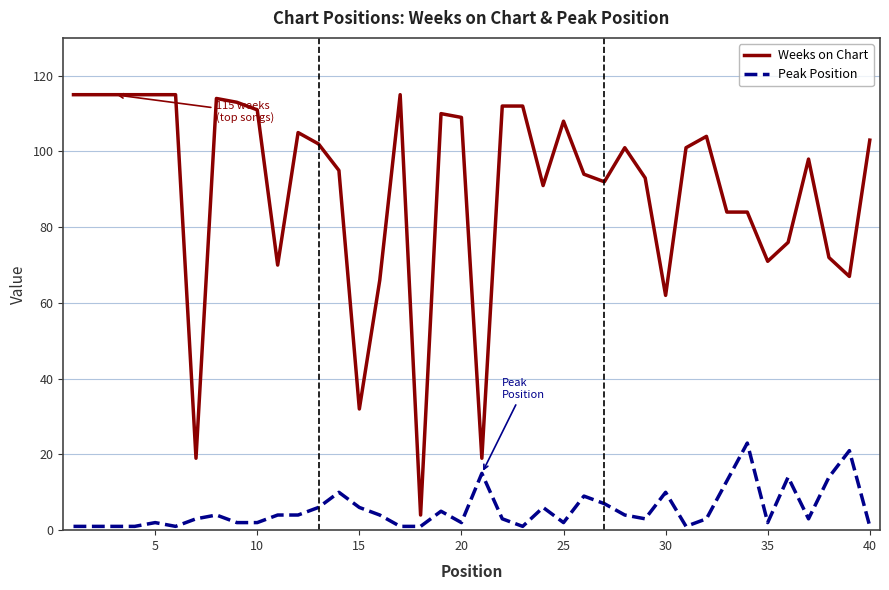

Which series has the widest spread of values?

Weeks on Chart